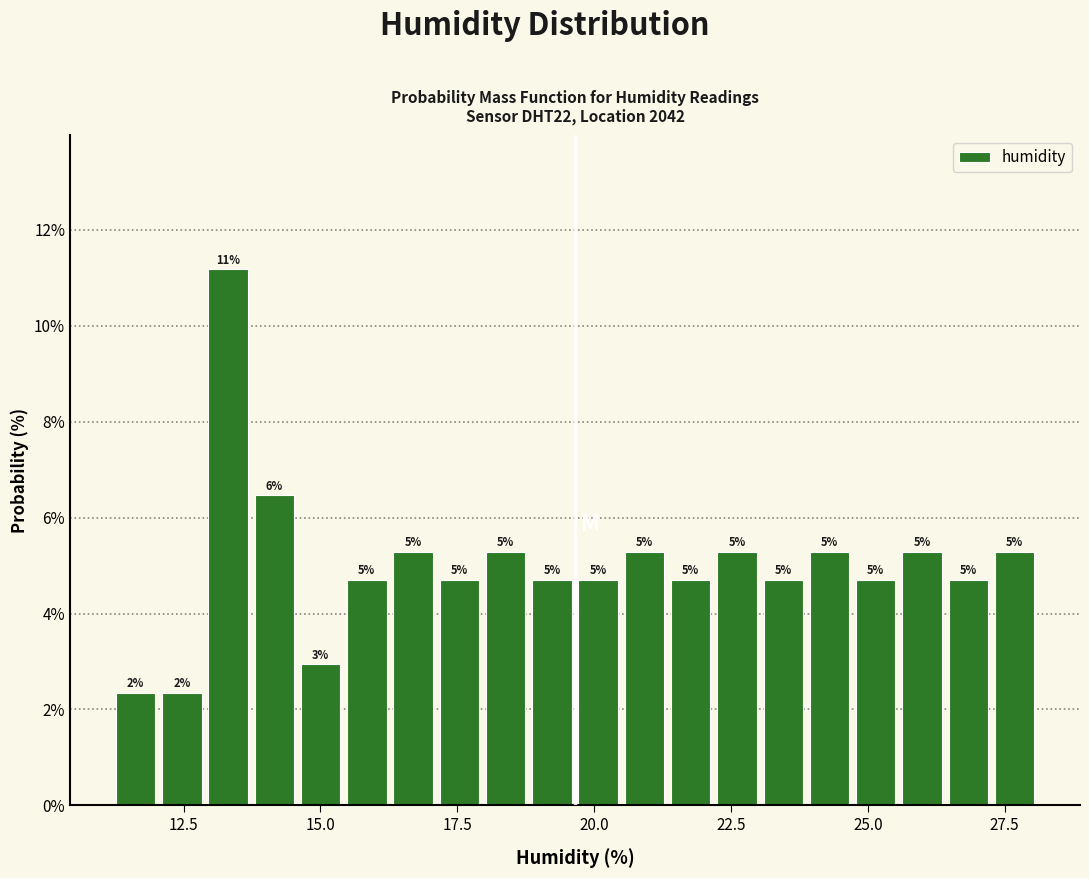

Read against the x-axis, roughly where is the centre of the tallest bar?

13.5